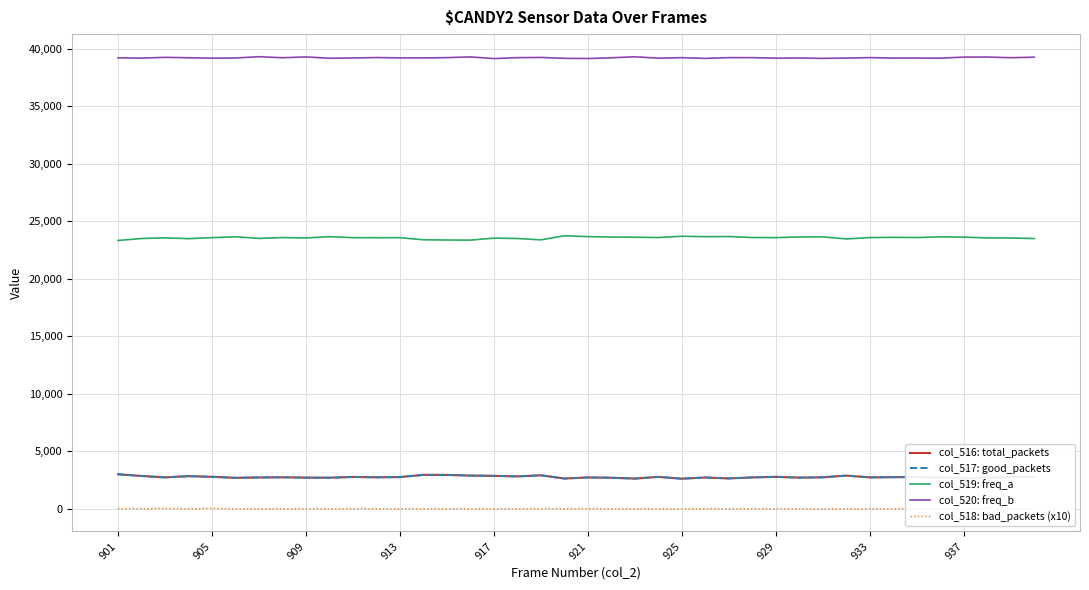

Is it true that col_517: good_packets equals 2722 at 921?

True